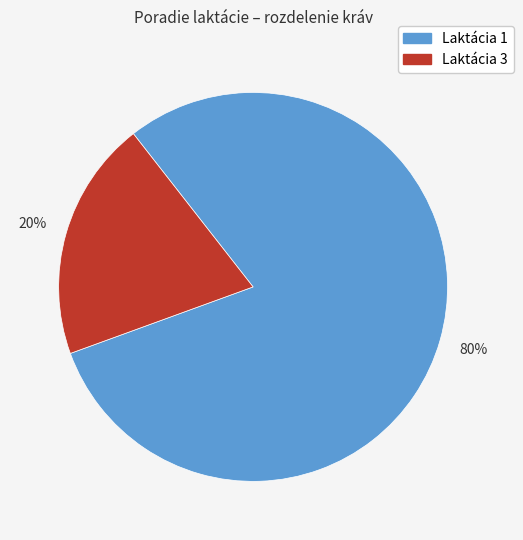

Is there a majority slice in this chart?

Yes